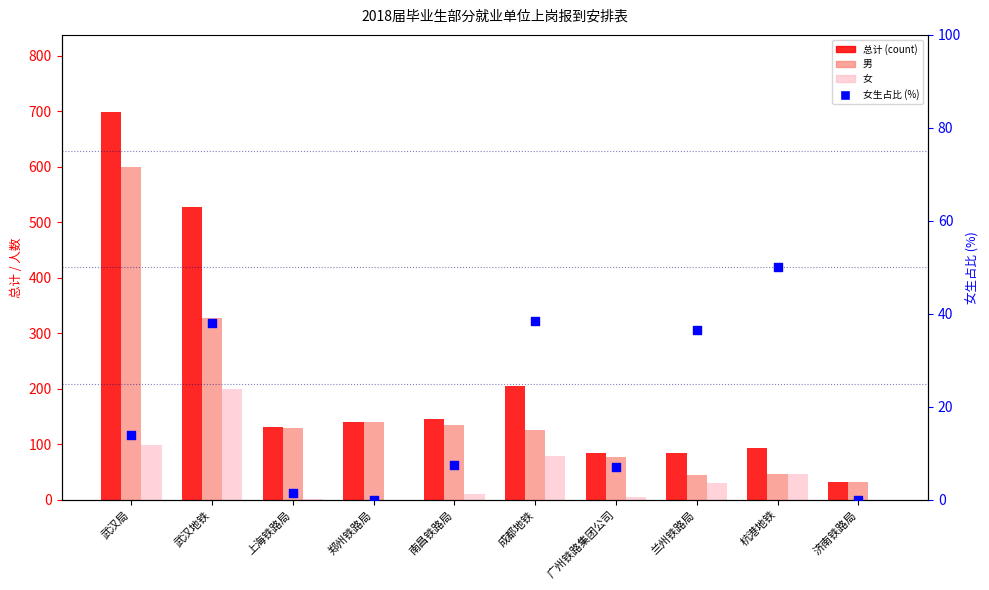

Is the value of 男 at 济南铁路局 greater than the value of 女 at 济南铁路局?

Yes